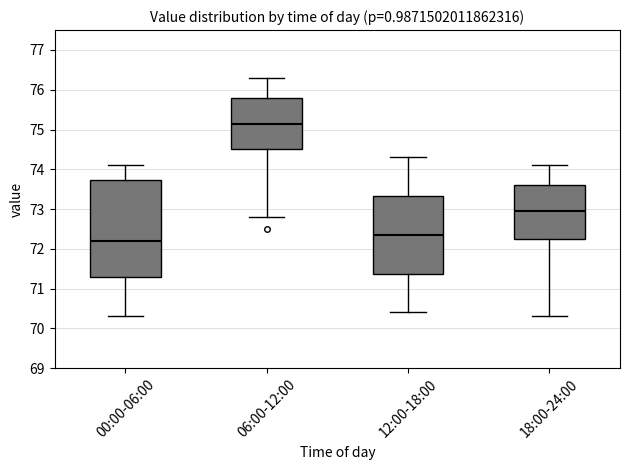

Reading left to right, transcribe this box plot: for each box, give where its median line is, the range the box spans, and where its two whiskers end, as read against the y-axis. The values are not printed on the chart, so give them approximately, as read against the axis.

00:00-06:00: median 72.2, box 71.3 to 73.7, whiskers 70.3 to 74.1
06:00-12:00: median 75.2, box 74.5 to 75.8, whiskers 72.8 to 76.3
12:00-18:00: median 72.4, box 71.4 to 73.3, whiskers 70.4 to 74.3
18:00-24:00: median 73.0, box 72.3 to 73.6, whiskers 70.3 to 74.1